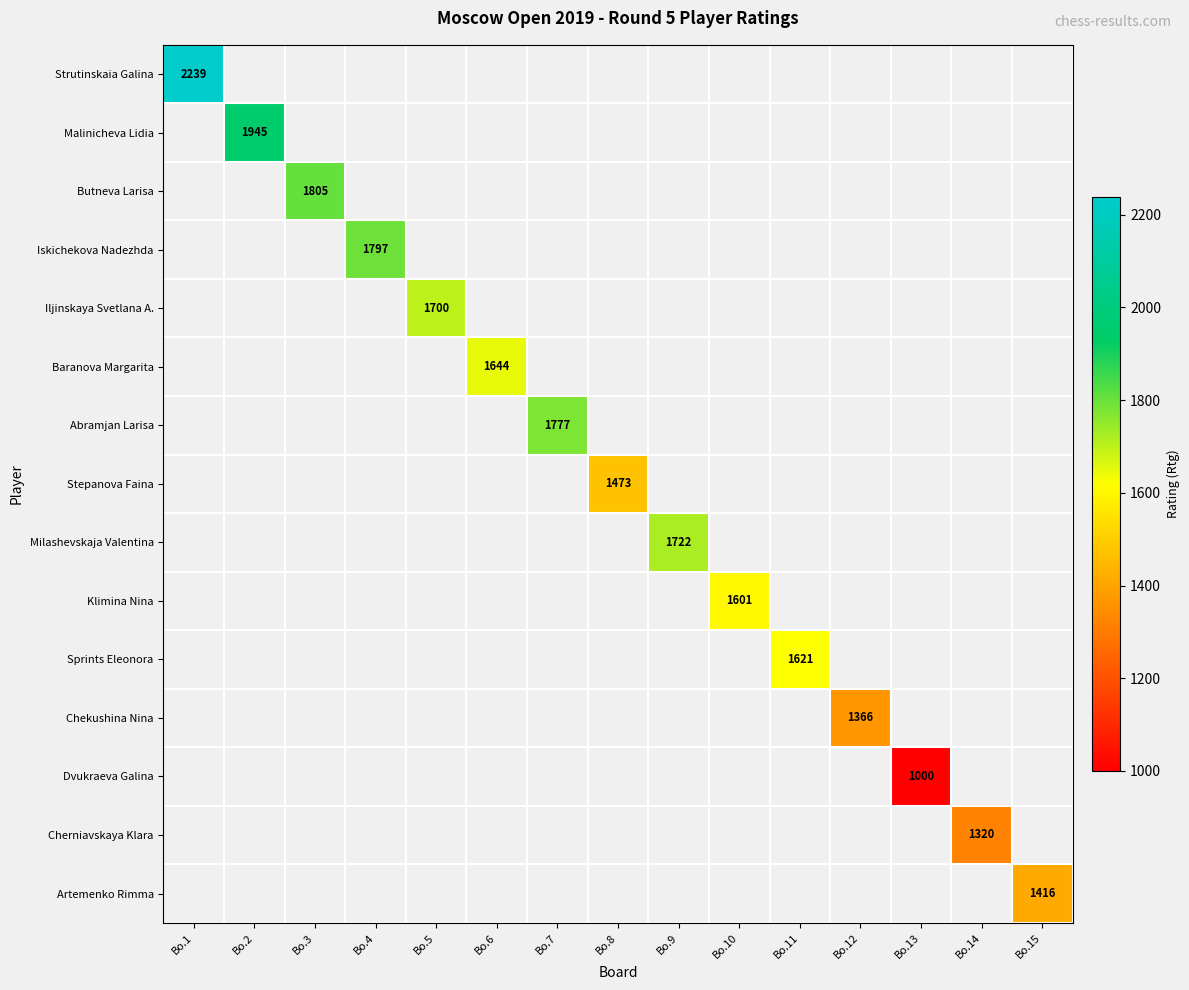

Which label corresponds to the smallest value in the chart?

Bo.13